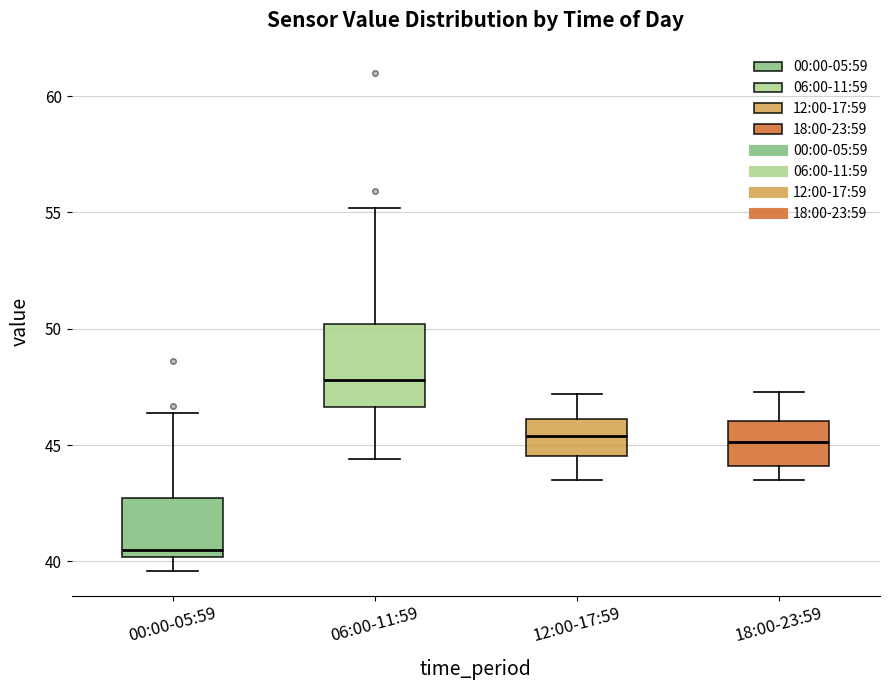

Which box's median line is the lowest?

00:00-05:59